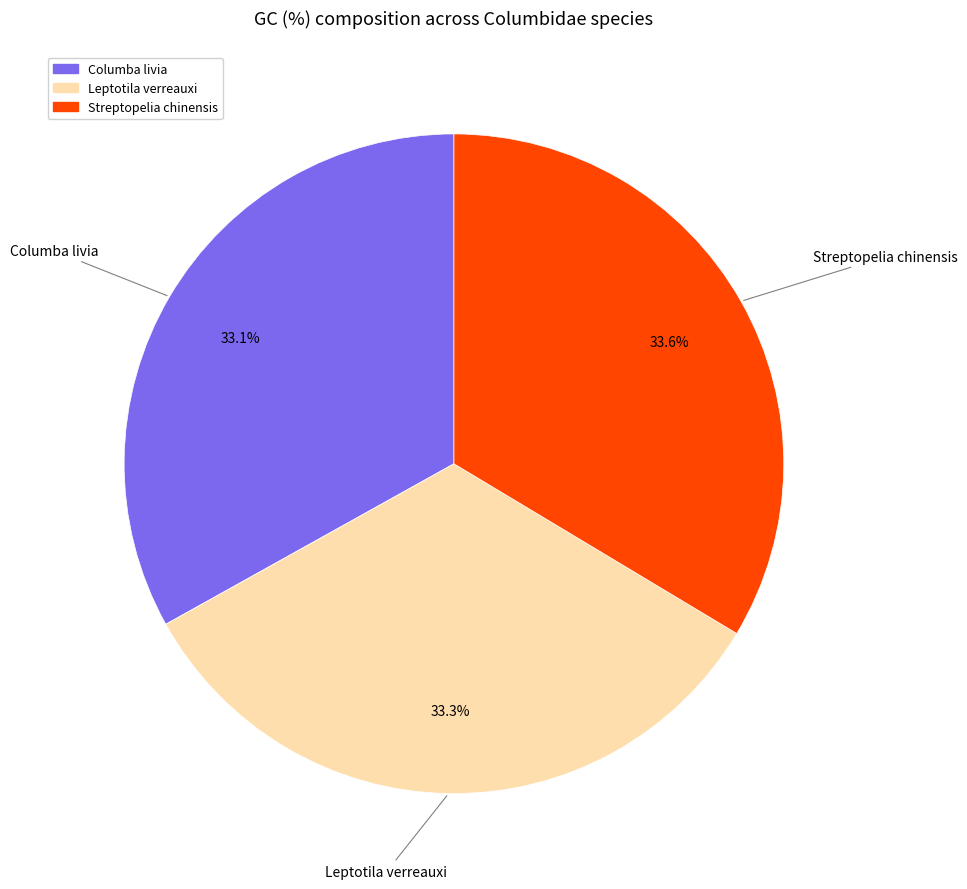

Is it true that Columba livia is 22% of the pie?

False